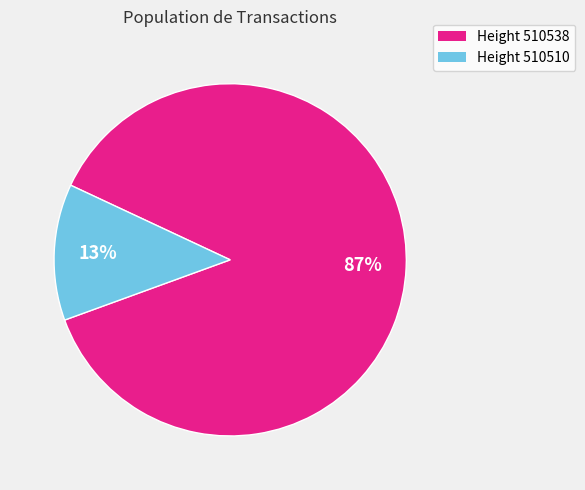

Is there any slice that represents more than half of the pie?

Yes